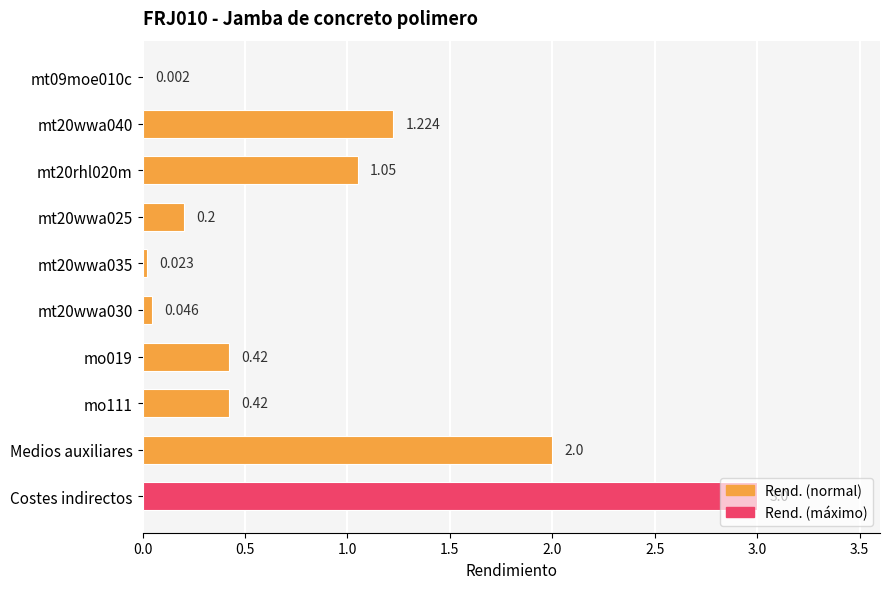

Which category has the highest value across all series?

Costes indirectos